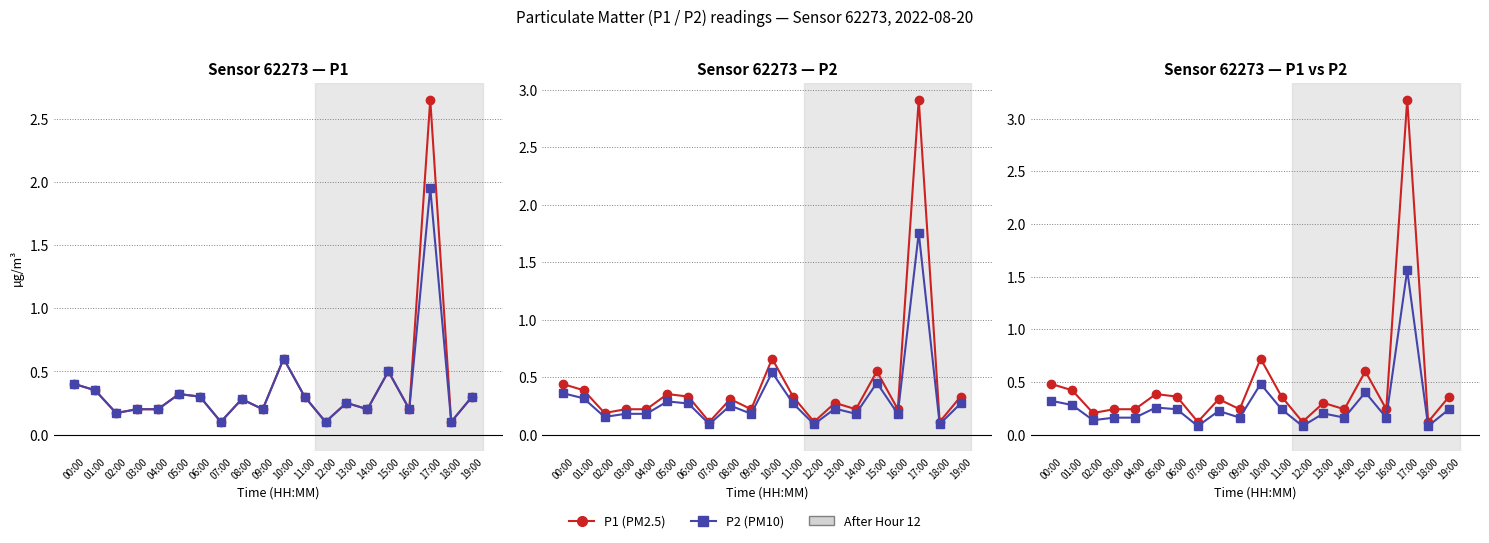

At which label is P2 closest to 0?

07:00